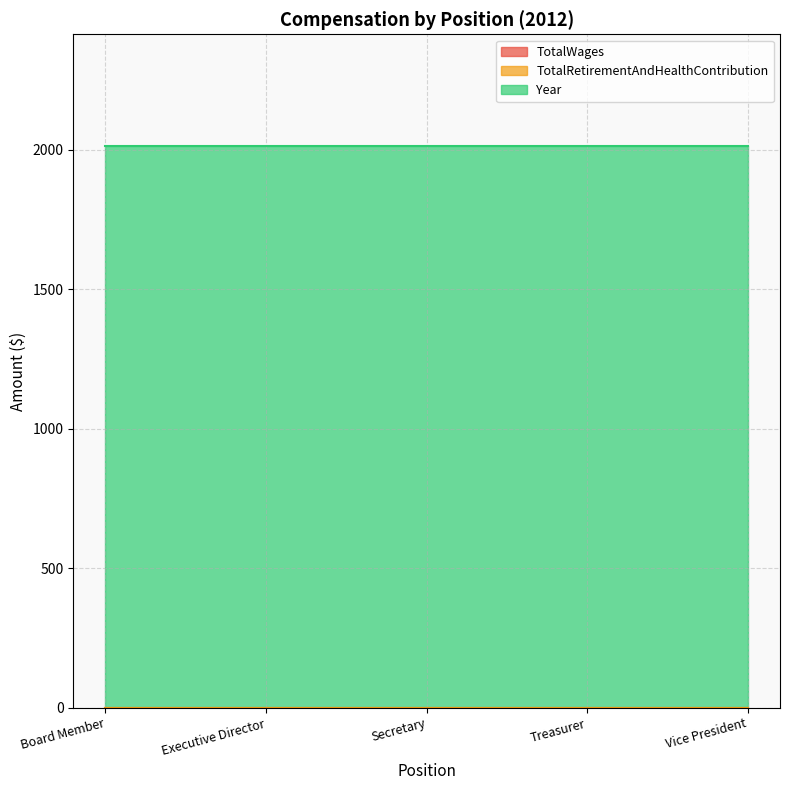

True or false: TotalRetirementAndHealthContribution has a value of 0 at Treasurer.

True